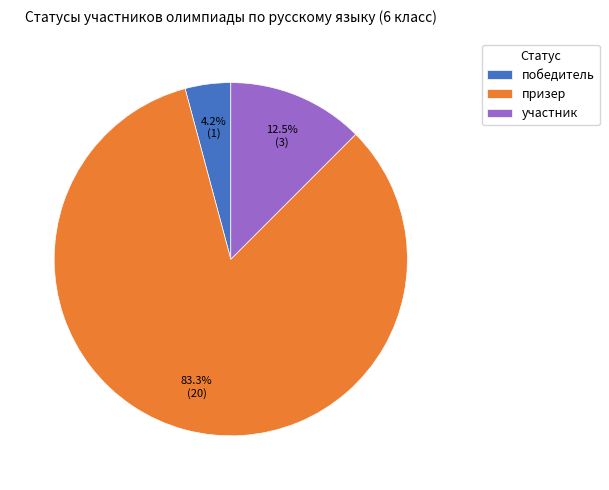

Does победитель account for over 50% of the chart?

No